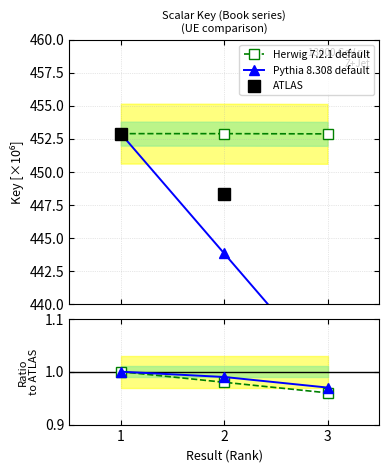

Does the chart display data point markers on the line(s)?

Yes